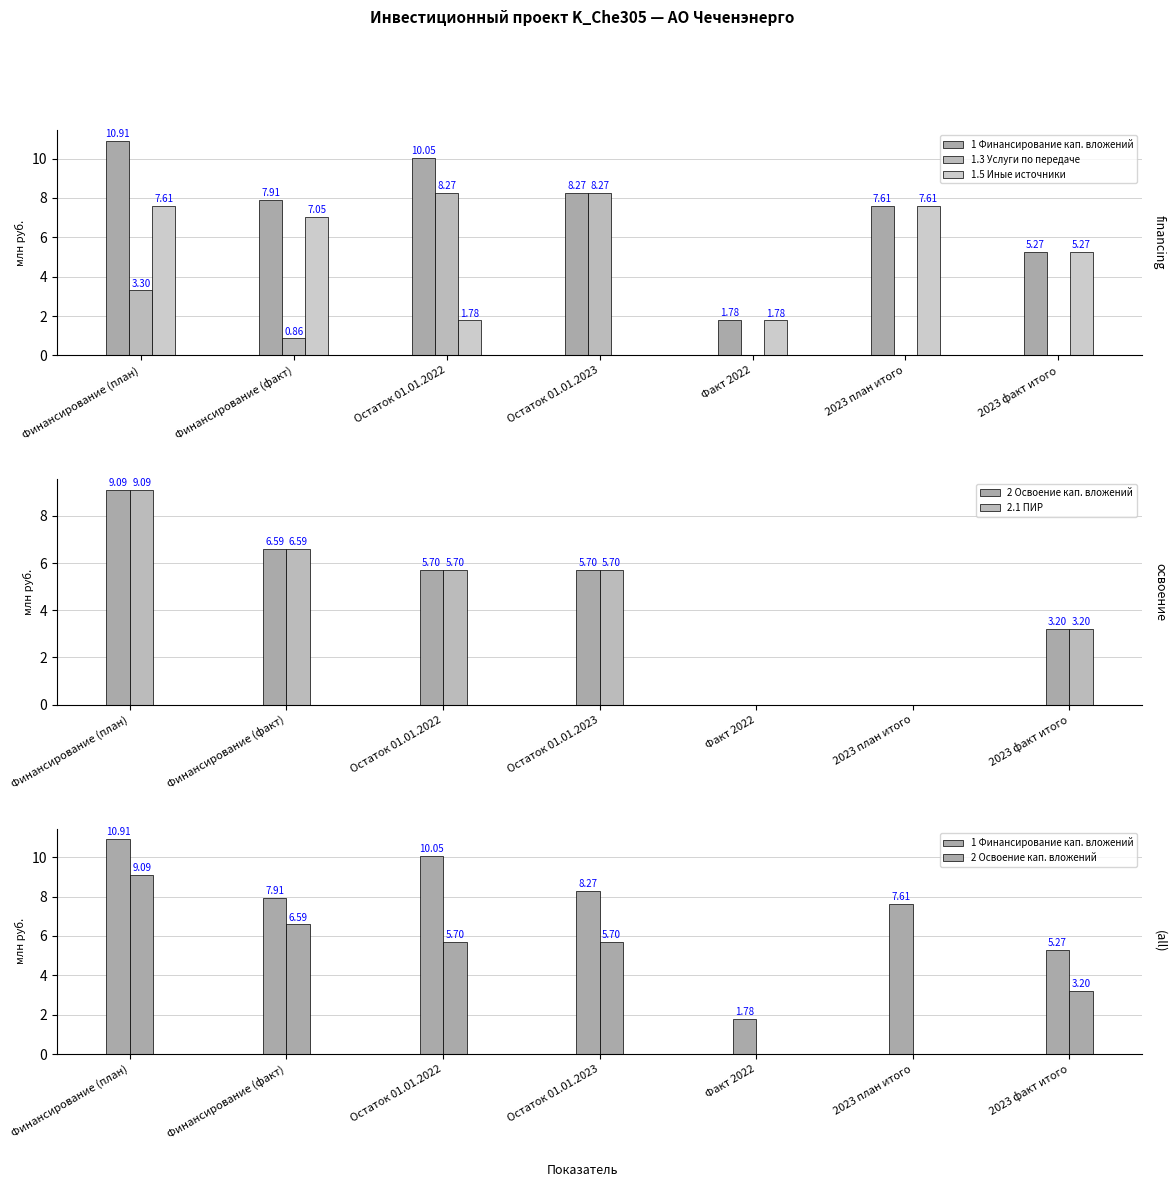

Is it true that 1 Финансирование кап. вложений equals 10.9 at Финансирование (план)?

True